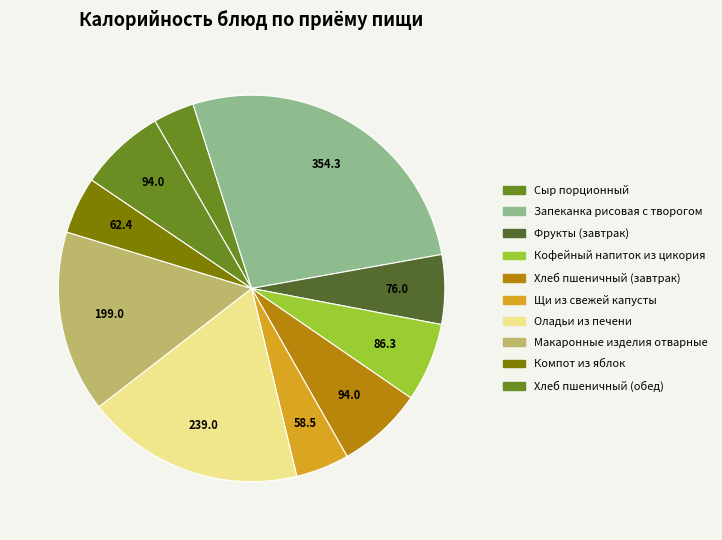

To the nearest percent, what portion does Кофейный напиток из цикория represent?

7%